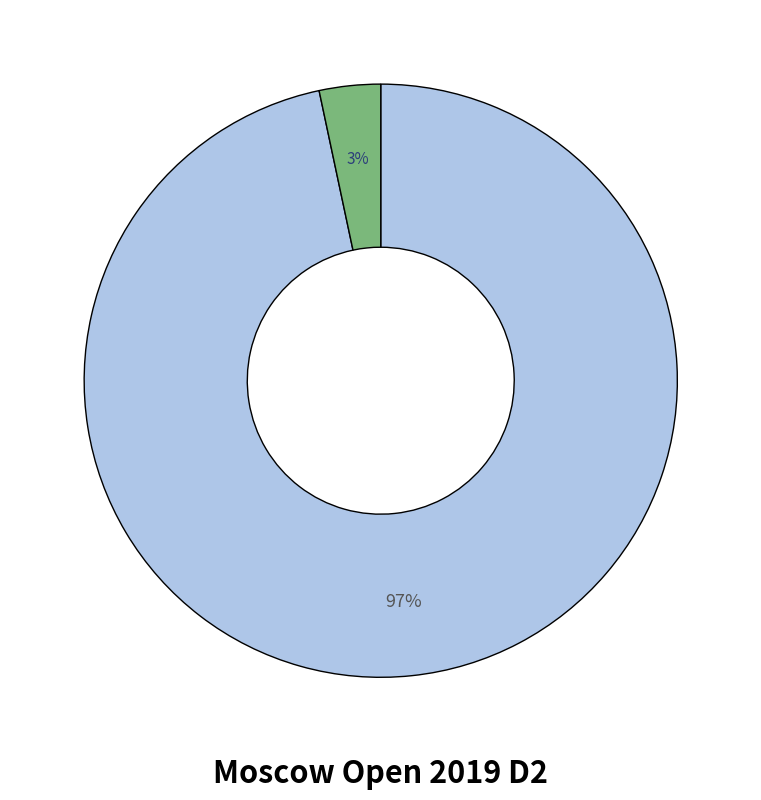

To the nearest percent, what is the average slice percentage?

50%